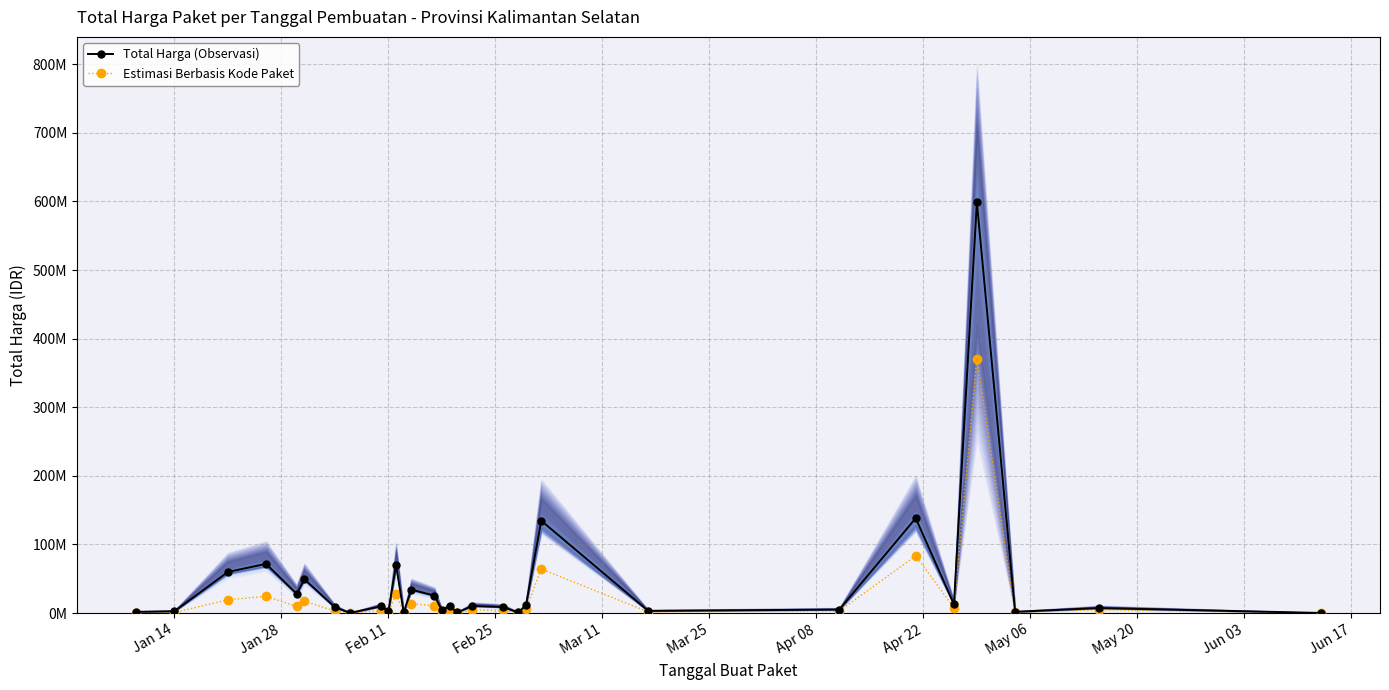

Does the chart have visible grid lines?

Yes